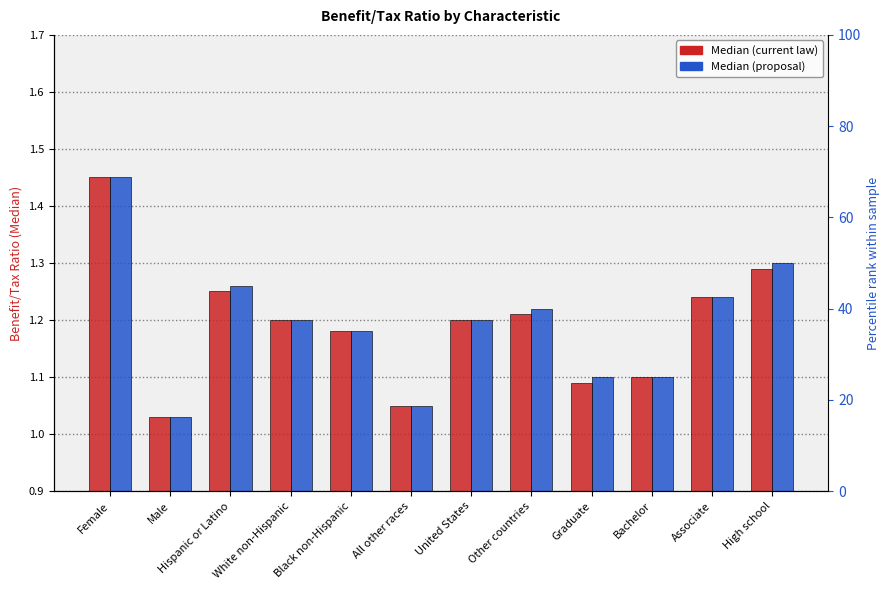

The value of Median (proposal) at Female is 1.4. True or false?

True